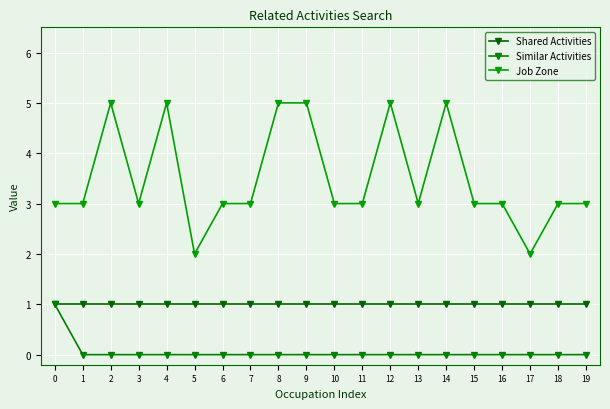

What is the value of the Shared Activities point at the 14th from the left?

1